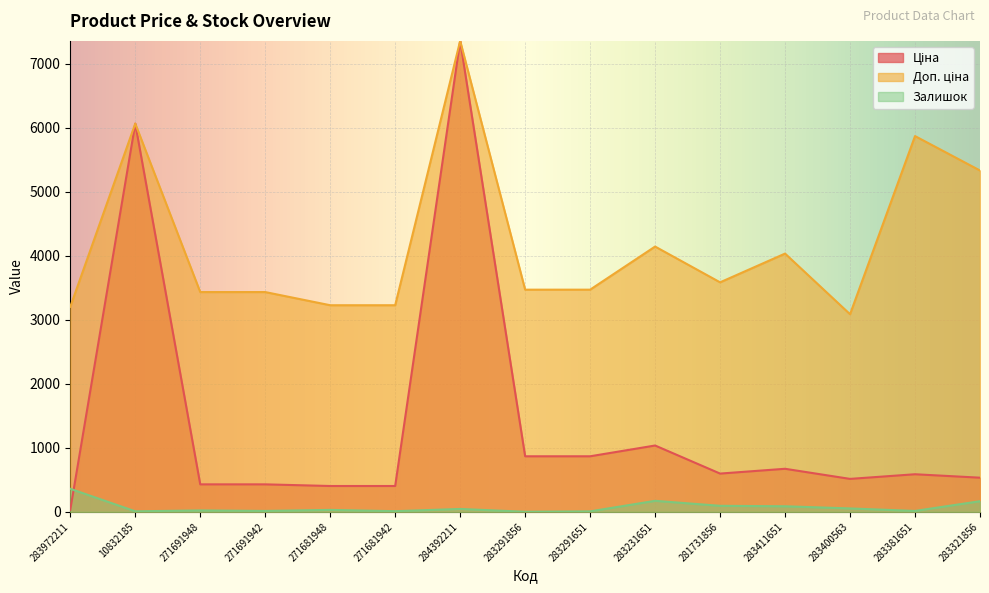

What is the maximum value shown in the chart?

7360.2